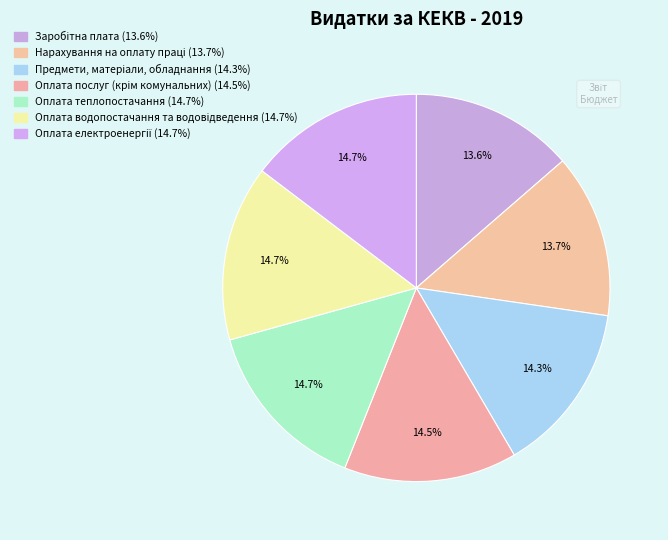

Does Оплата теплопостачання represent more than half of the total?

No